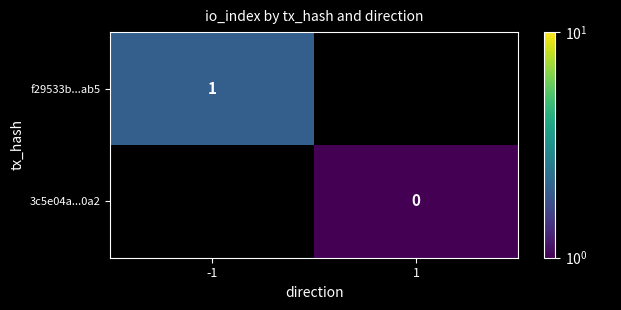

At how many categories does at least one series exceed 1?

1